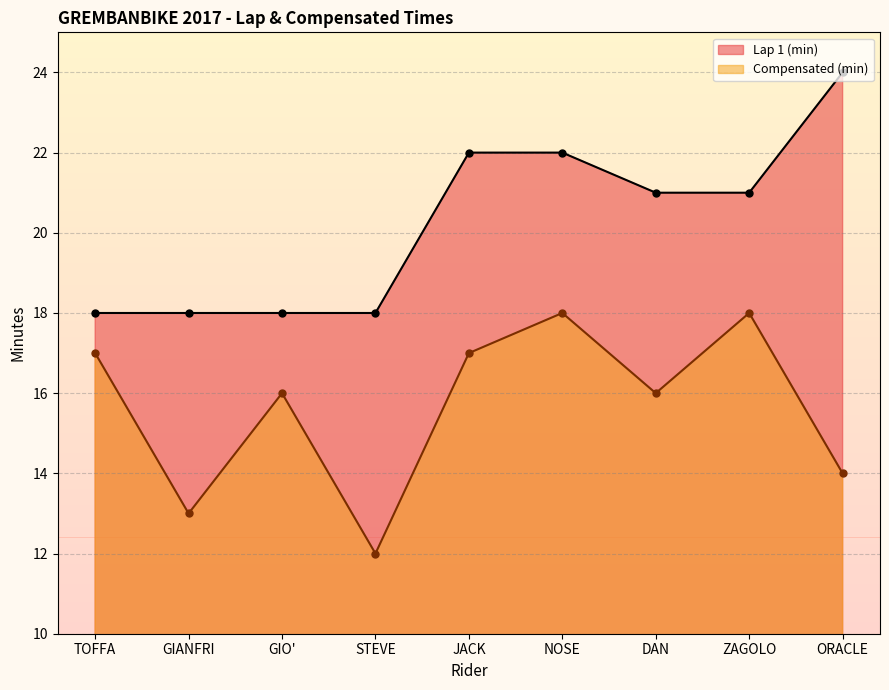

Where is Compensated (min) nearest to the value 15?

GIO'